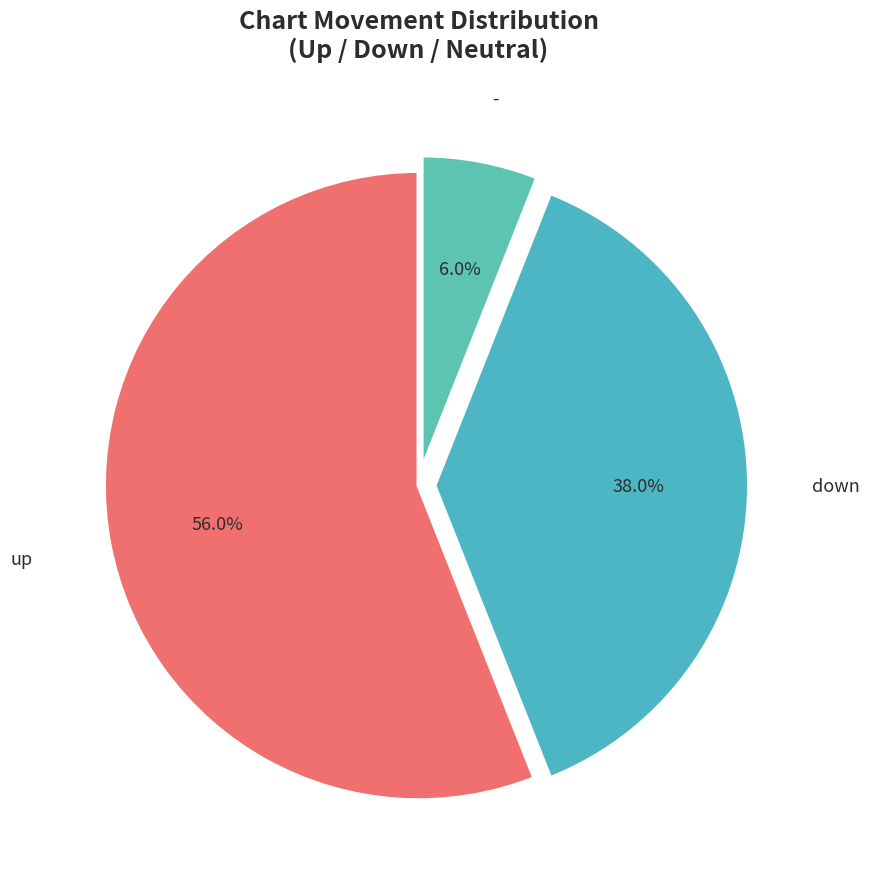

True or false: - accounts for 19% of the total.

False